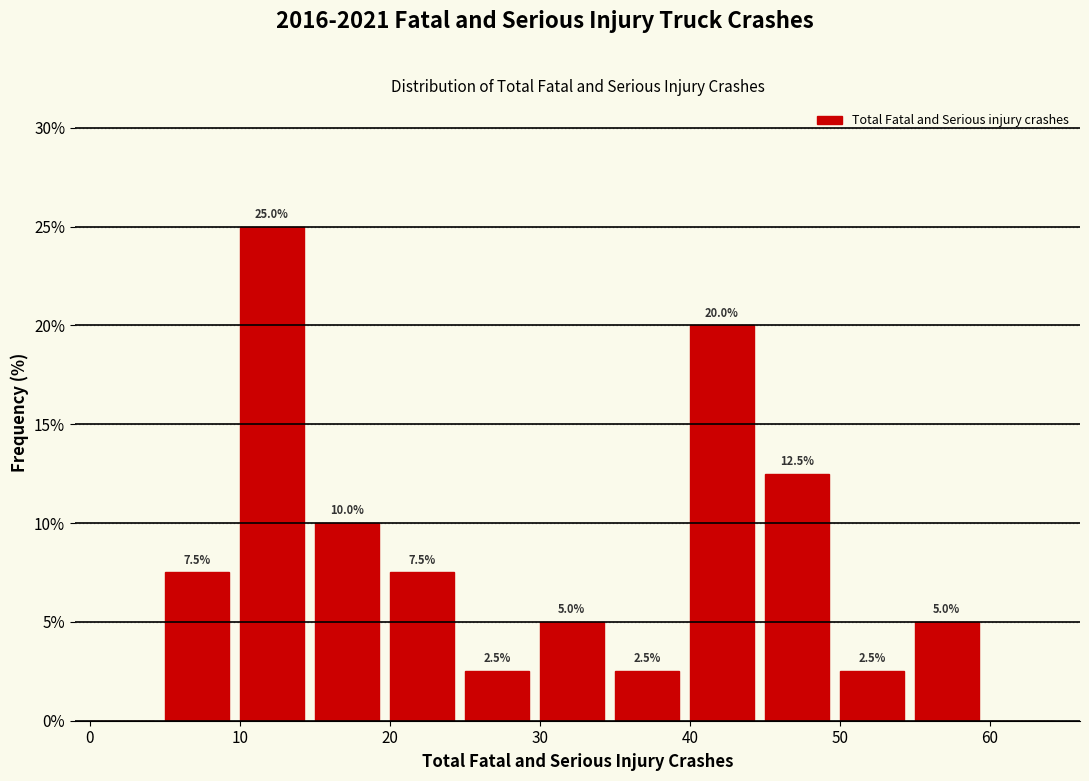

Which range on the x-axis has the tallest bar?

10 to 15